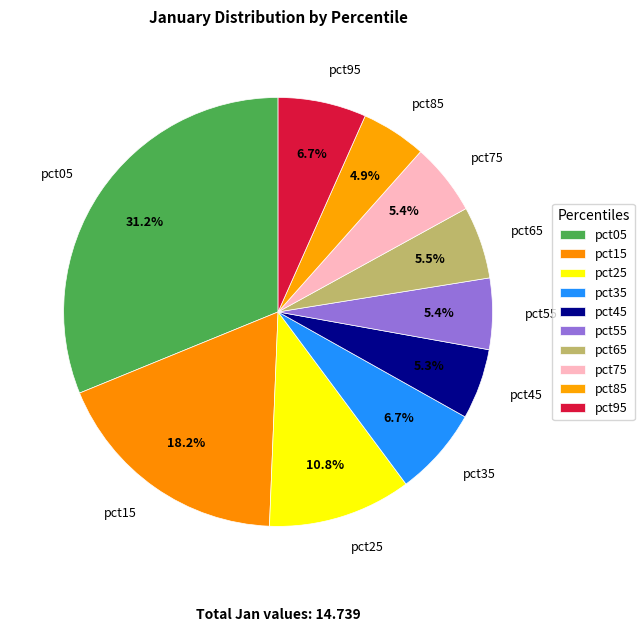

To the nearest percent, what percentage of the pie is pct05?

31%